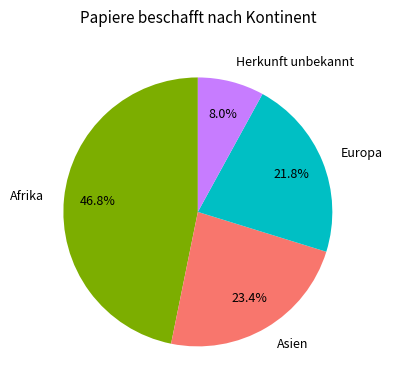

How many segments does this pie chart have?

4